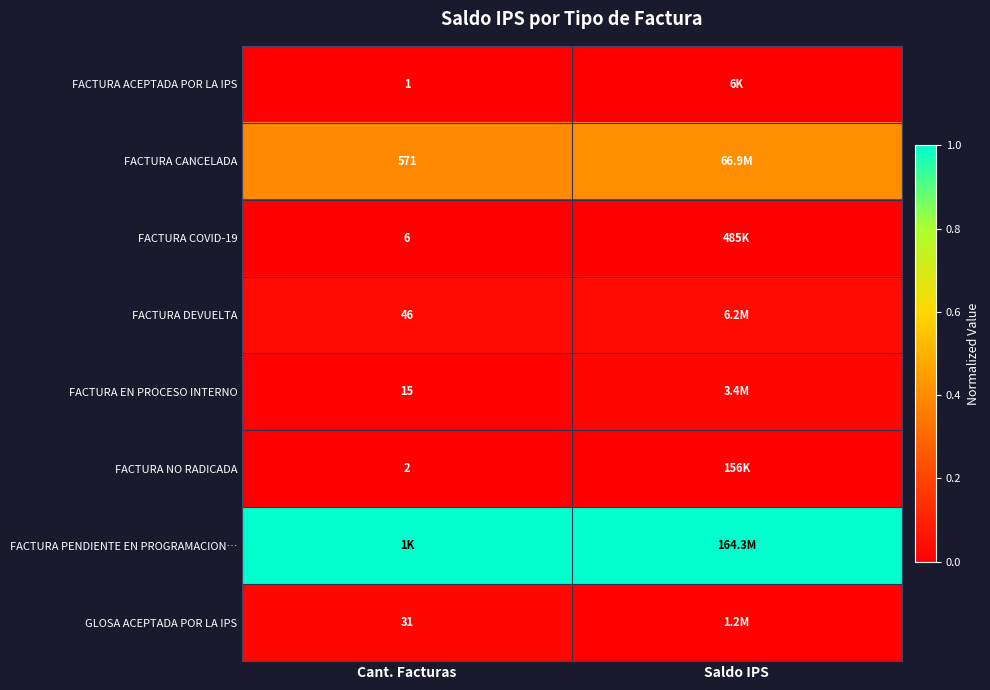

Is the value of FACTURA EN PROCESO INTERNO at Cant. Facturas greater than the value of FACTURA ACEPTADA POR LA IPS at Cant. Facturas?

Yes